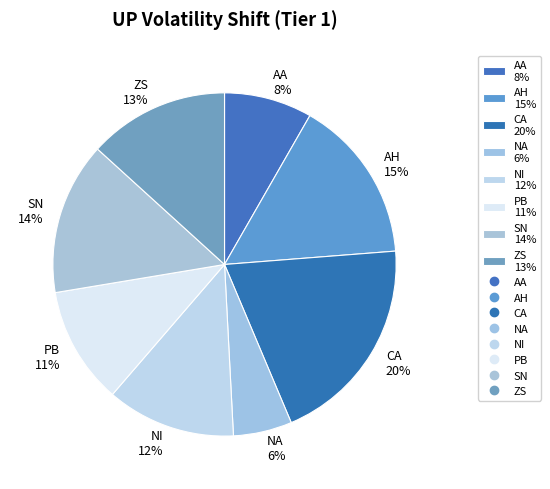

Does AA represent more than half of the total?

No